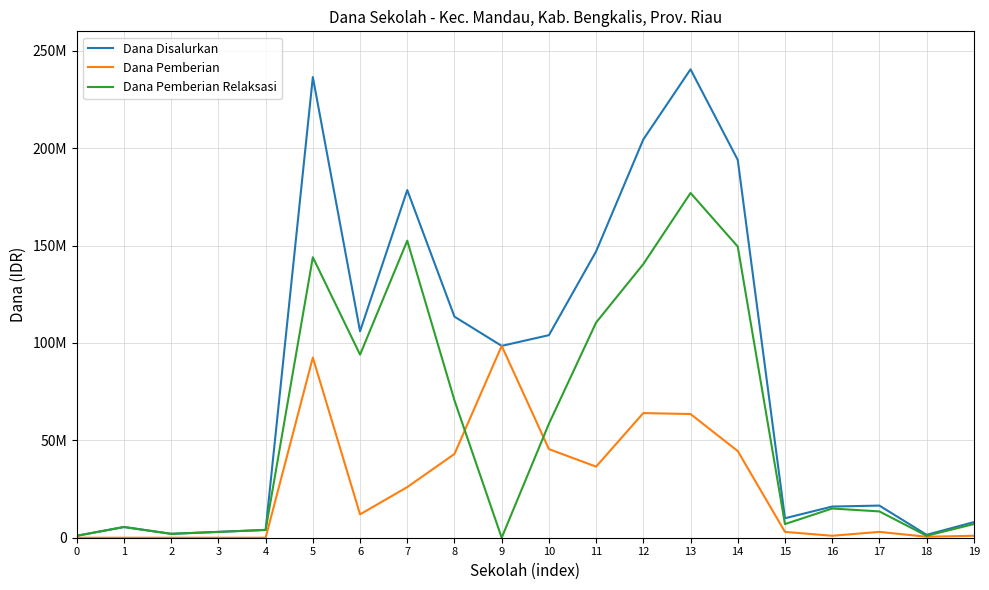

At which label does Dana Pemberian first exceed 12000000?

5